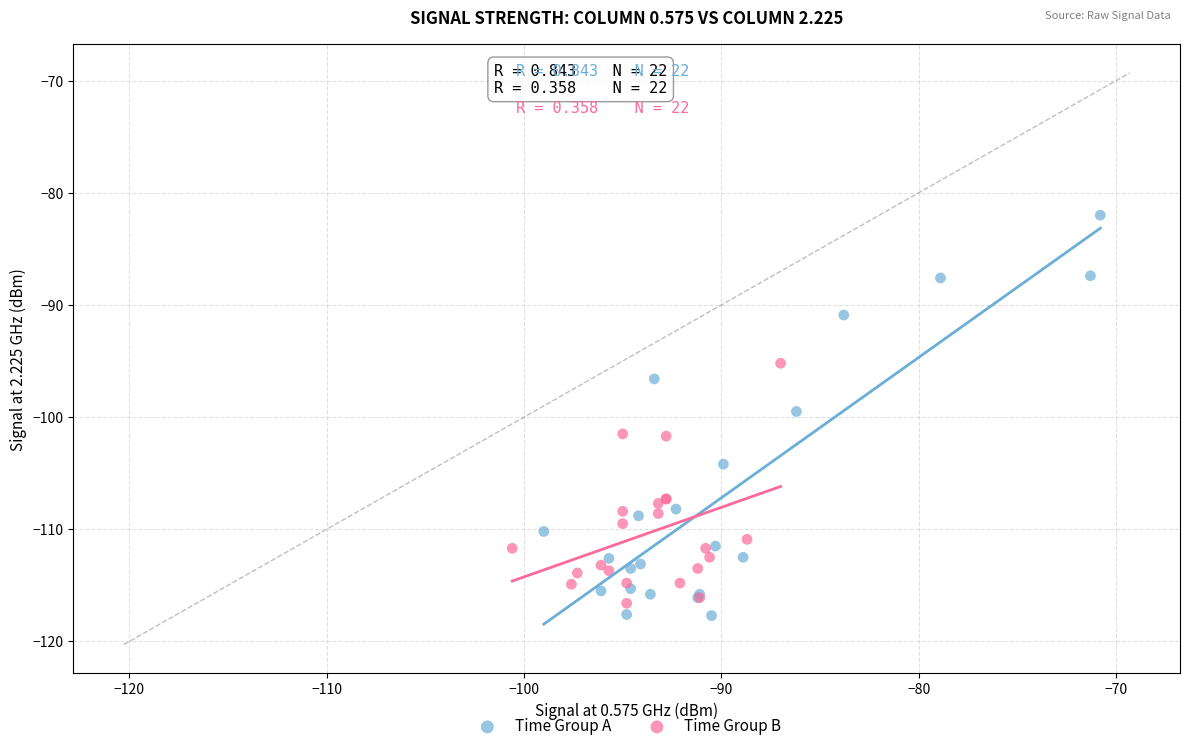

Which series reaches the minimum Y coordinate?

Time Group A